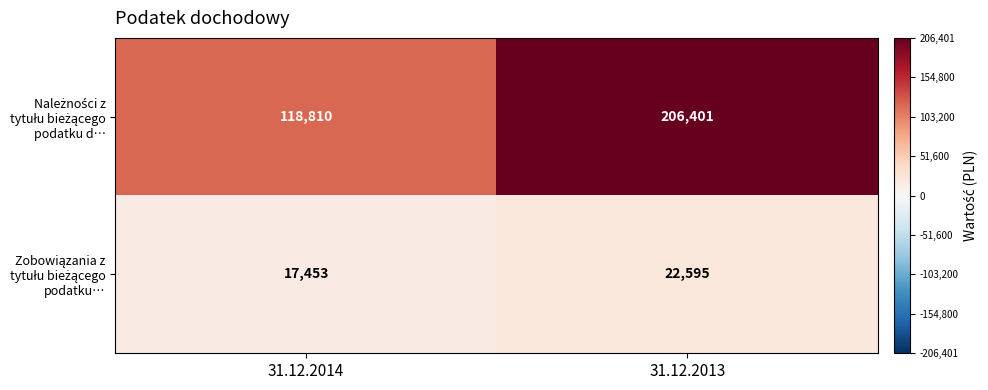

Which category has the lowest value across all series?

31.12.2014